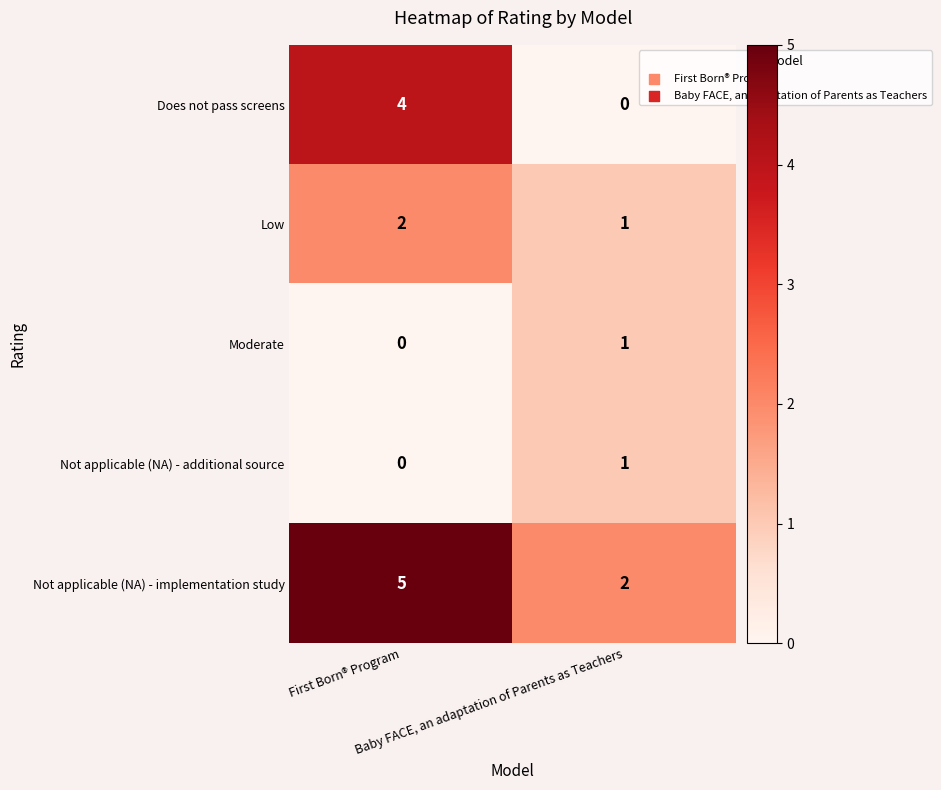

Which series has the largest range (max minus min)?

Does not pass screens